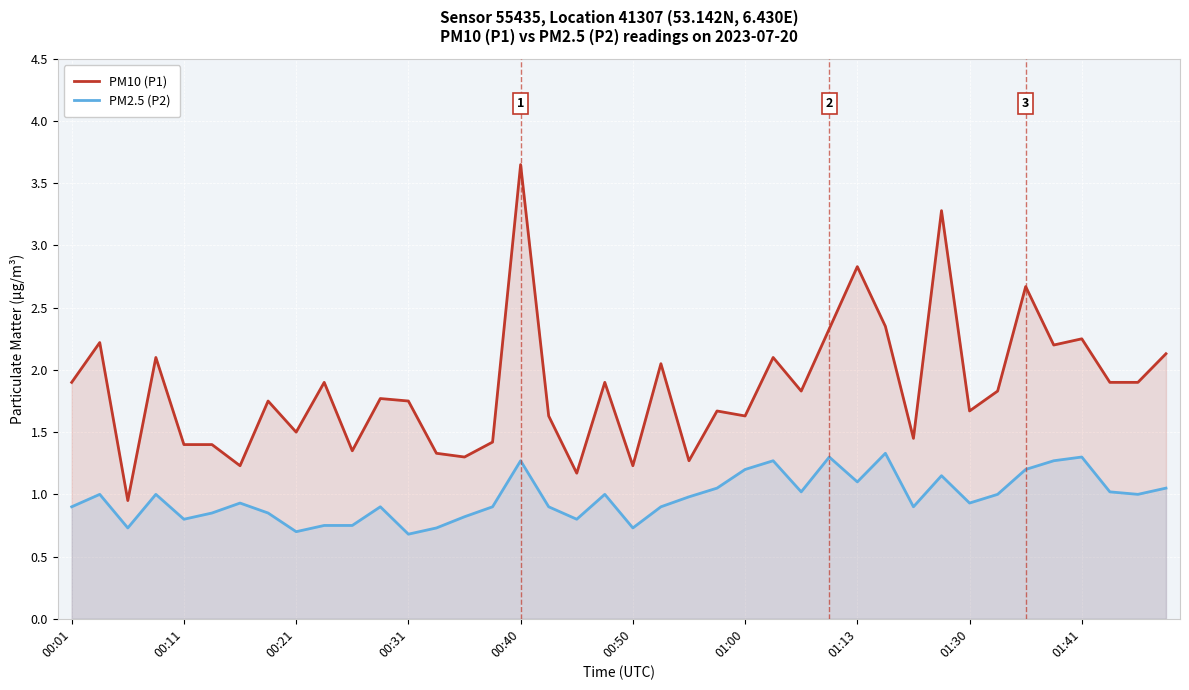

True or false: PM10 (P1) and PM2.5 (P2) intersect in this chart.

False